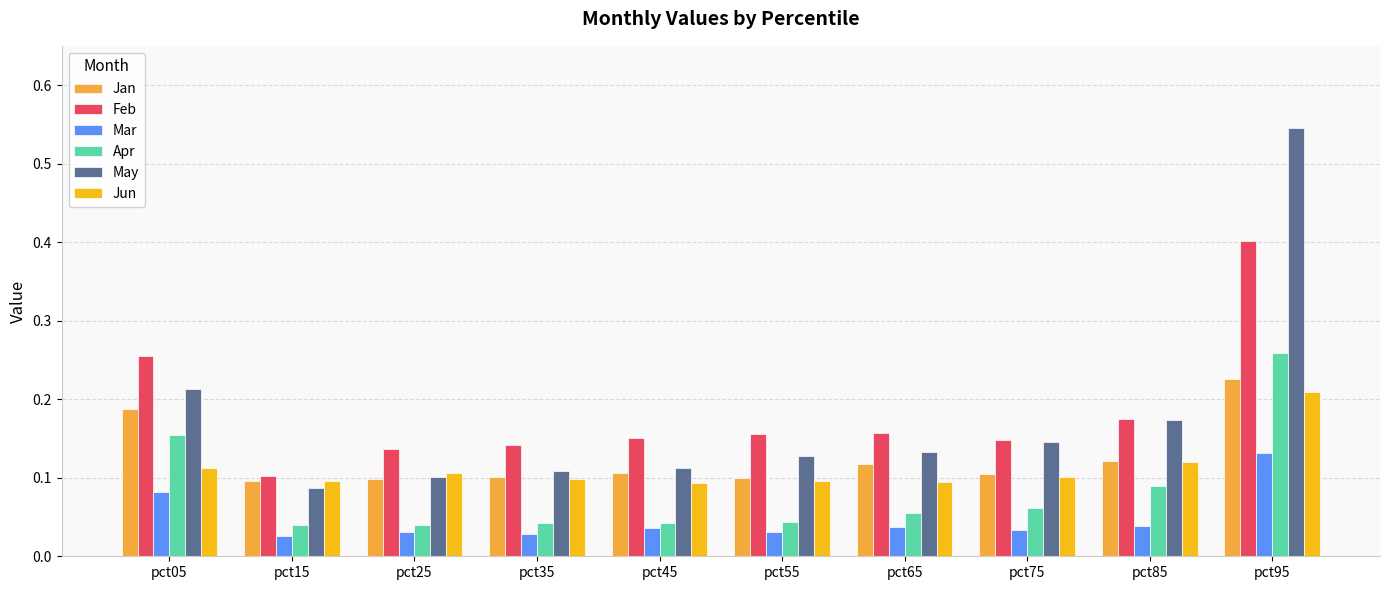

Is it true that Mar equals 0.1 at pct45?

False